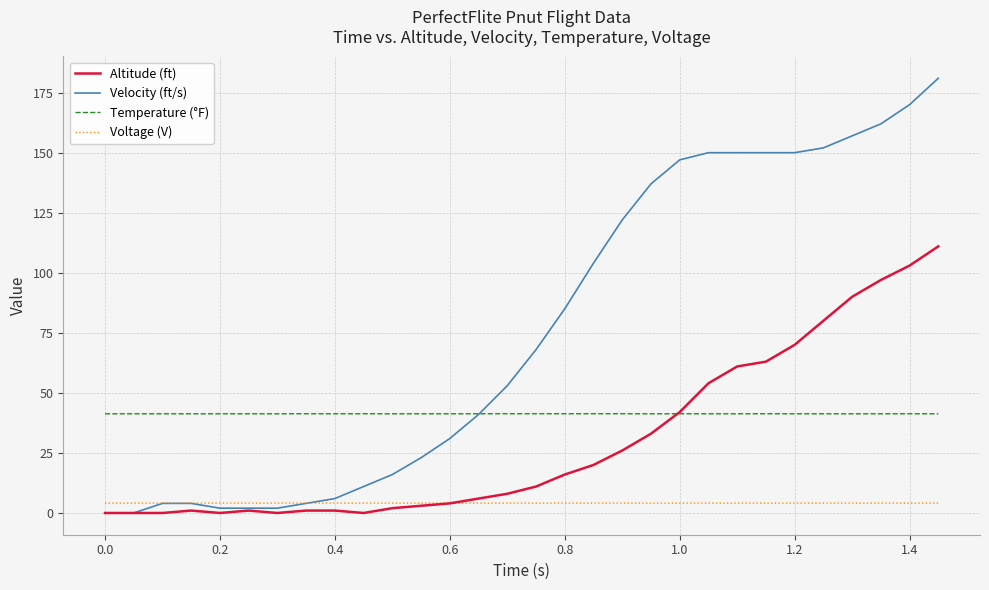

Which series has the largest total across all categories?

Velocity (ft/s)